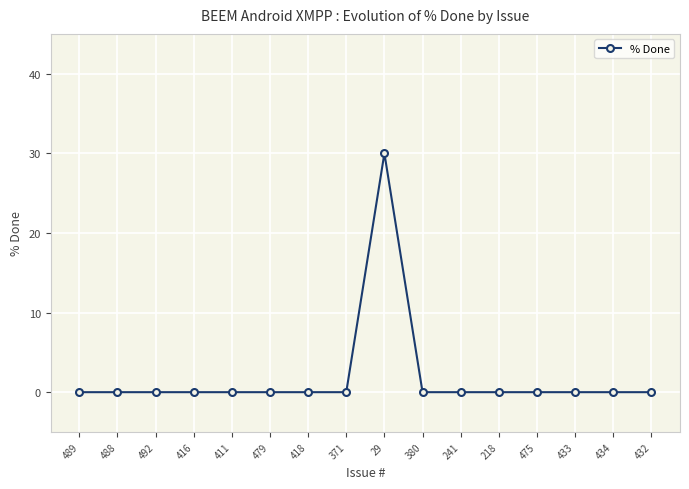

What is the change in value from 489 to 29?

+30